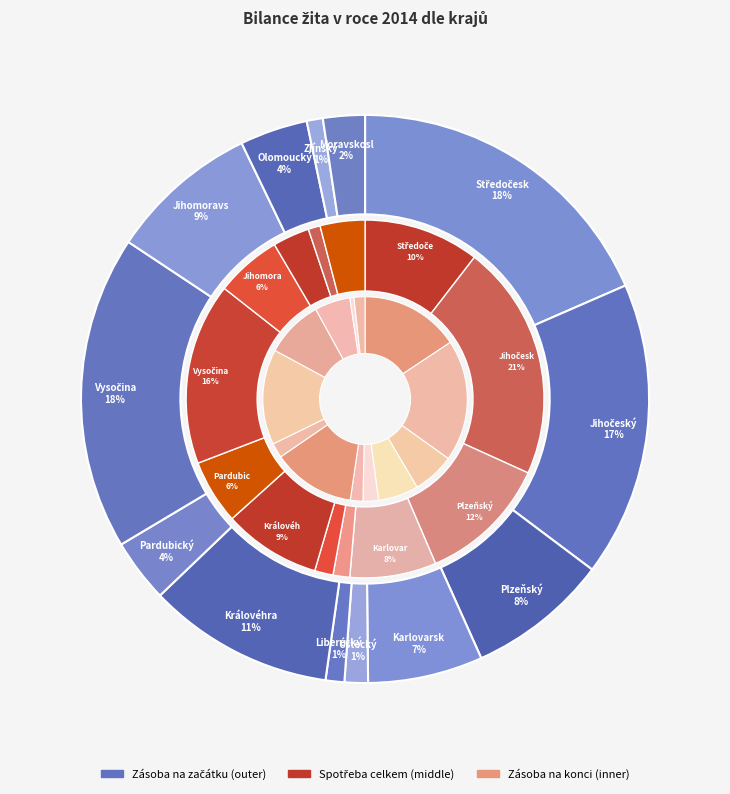

What is the largest slice in the pie chart?

Středočeský